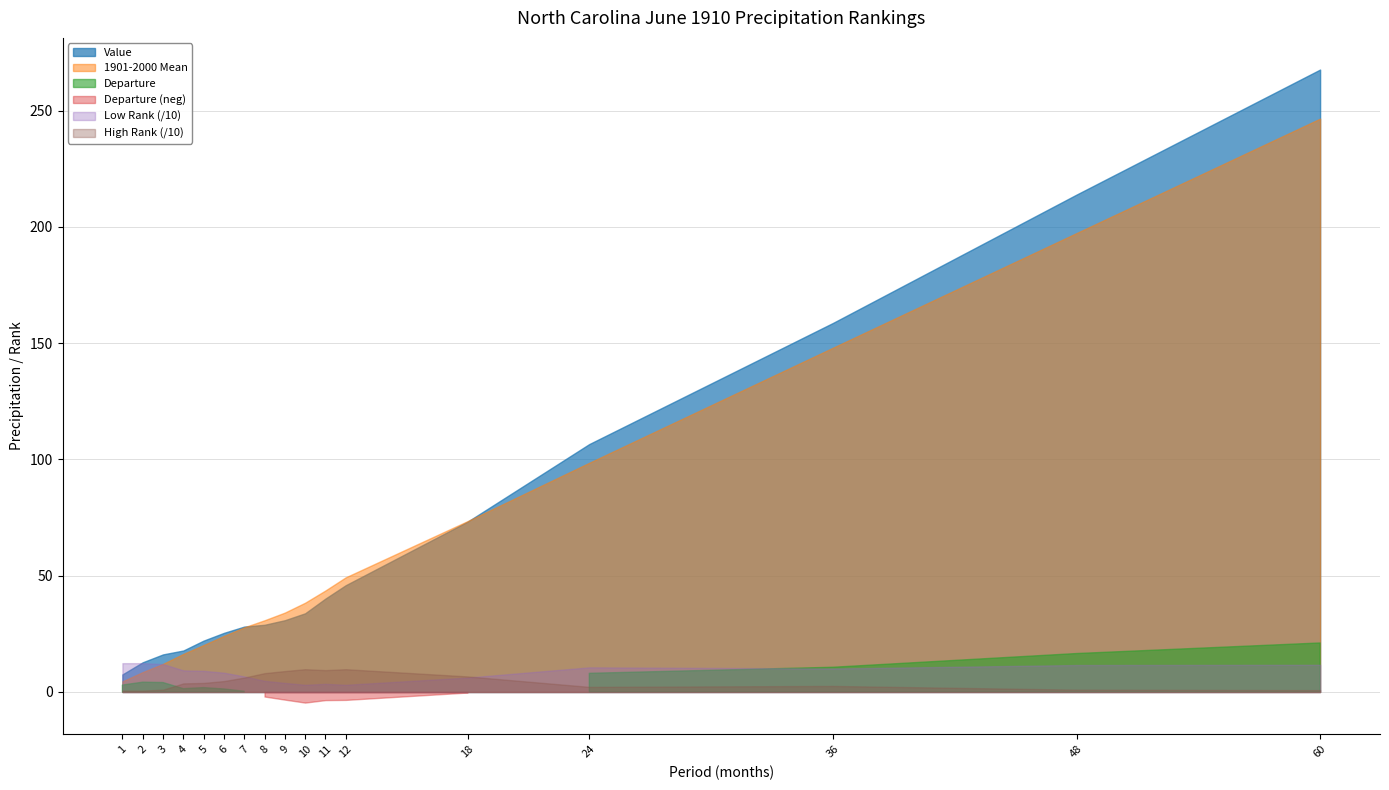

What is the average value of the Low Rank series?

81.6